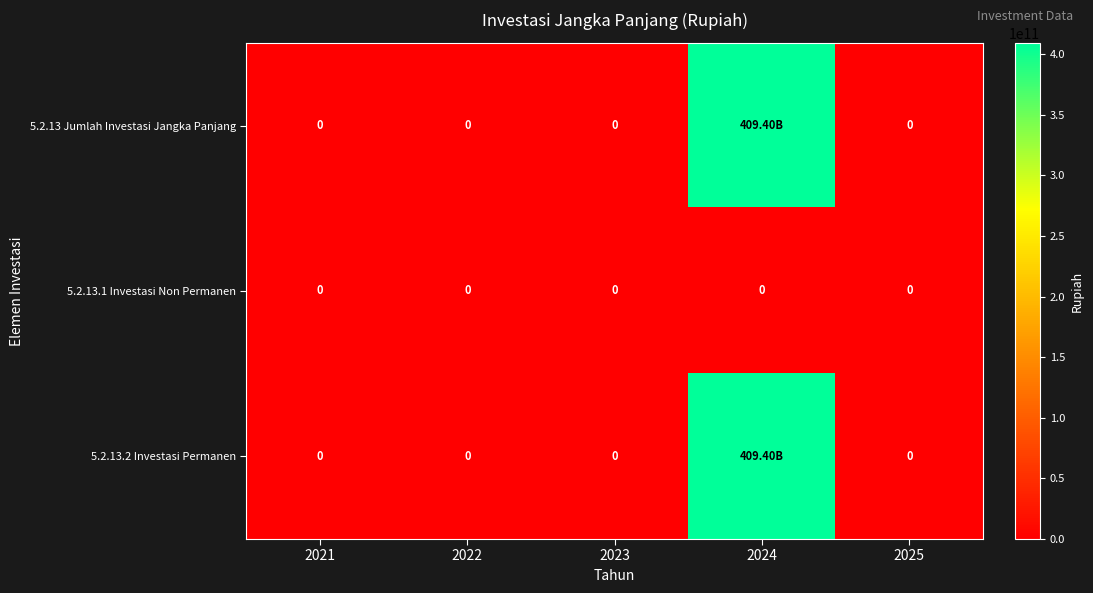

Which label corresponds to the smallest value in the chart?

2021